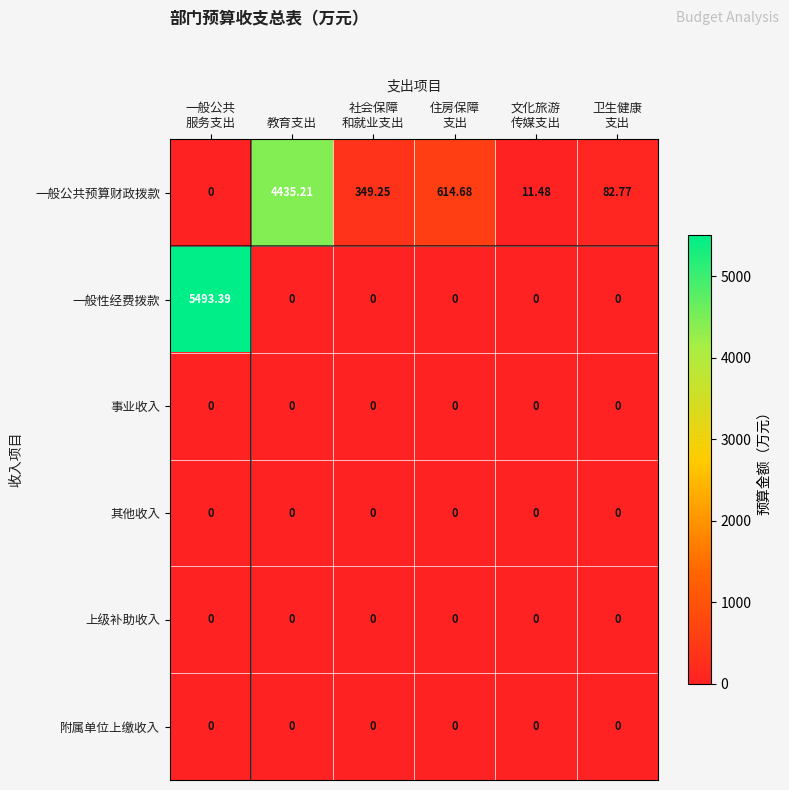

At which label does 一般公共预算财政拨款 reach its peak?

教育支出